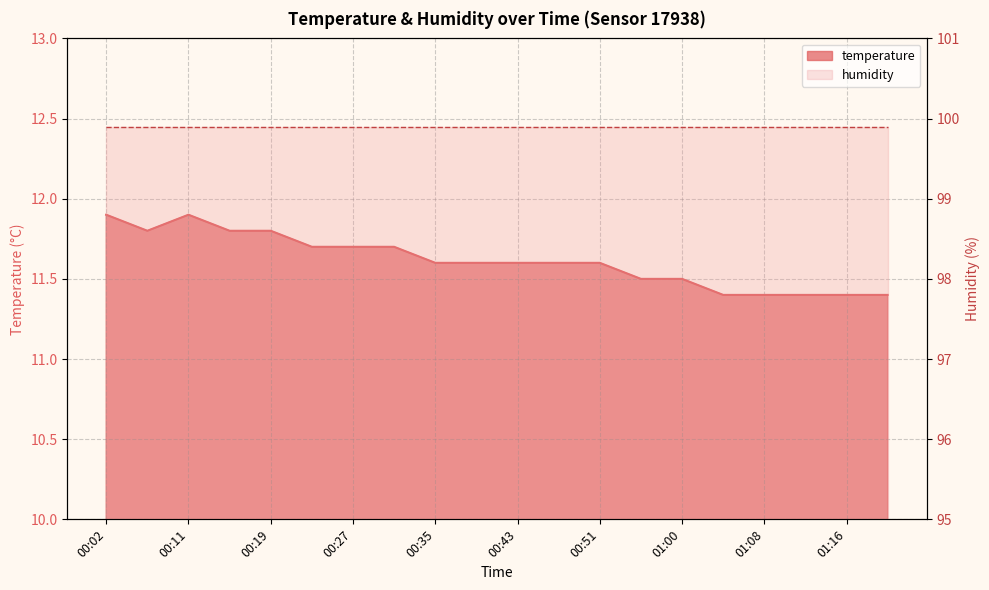

Does the chart have visible grid lines?

Yes